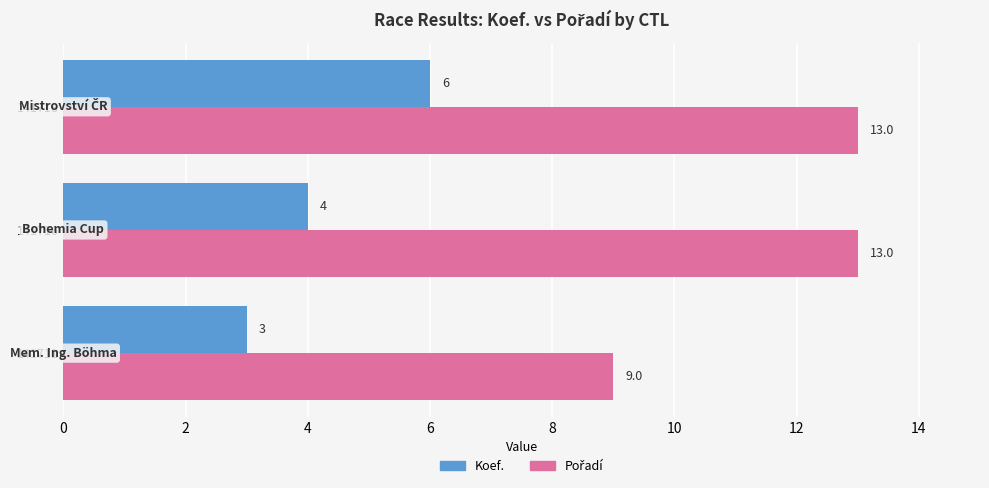

What is the spread (max minus min) of values at 141711?

6